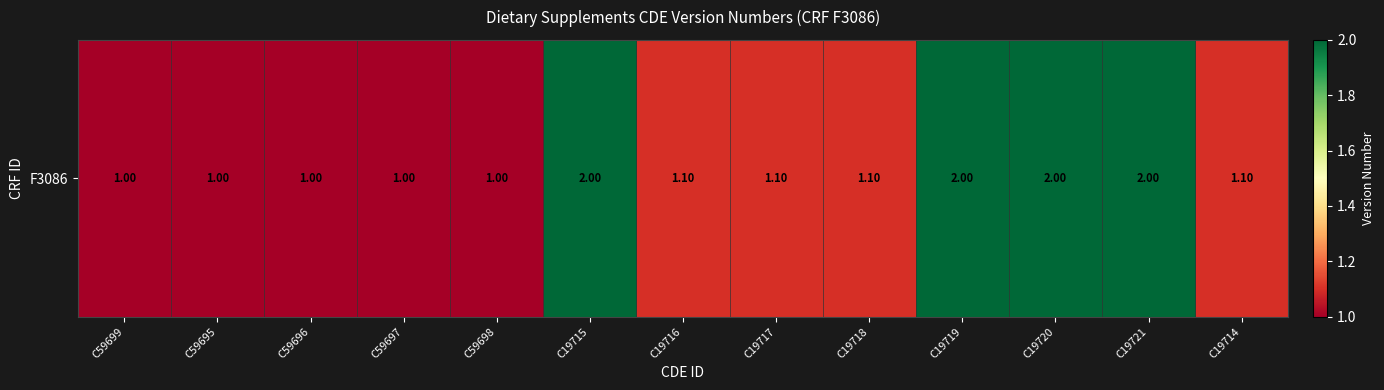

The value at C19718 is 2.0. True or false?

False